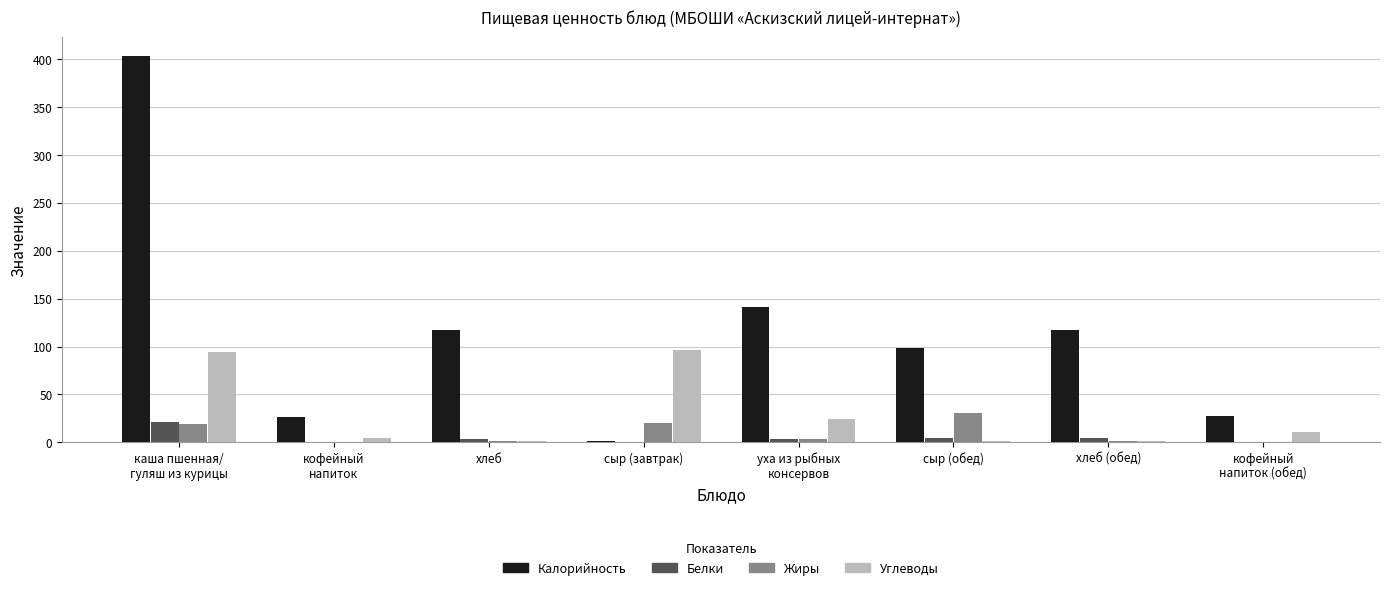

Are the bars horizontal?

No